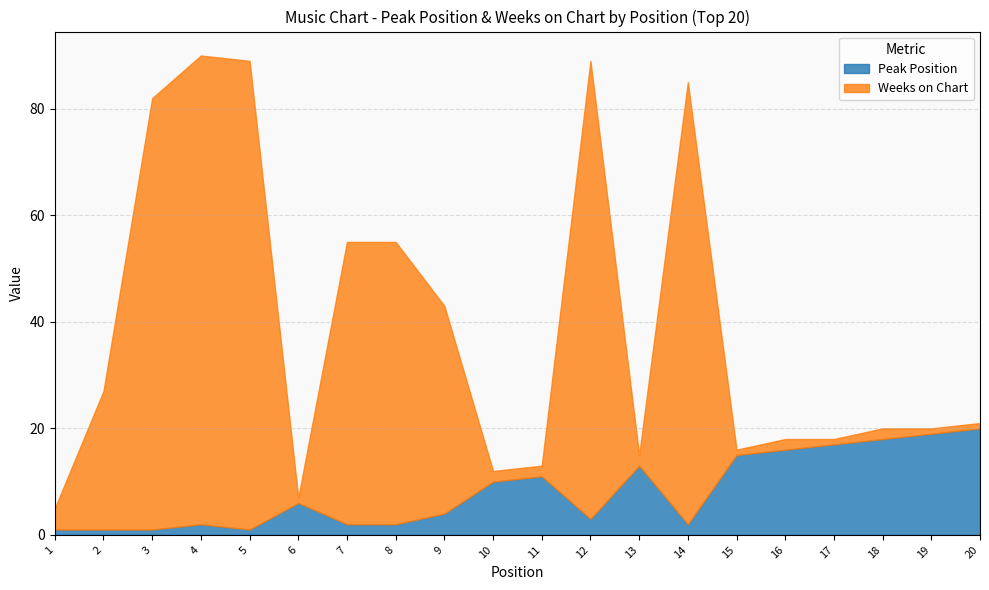

Which series has the largest total across all categories?

Weeks on Chart